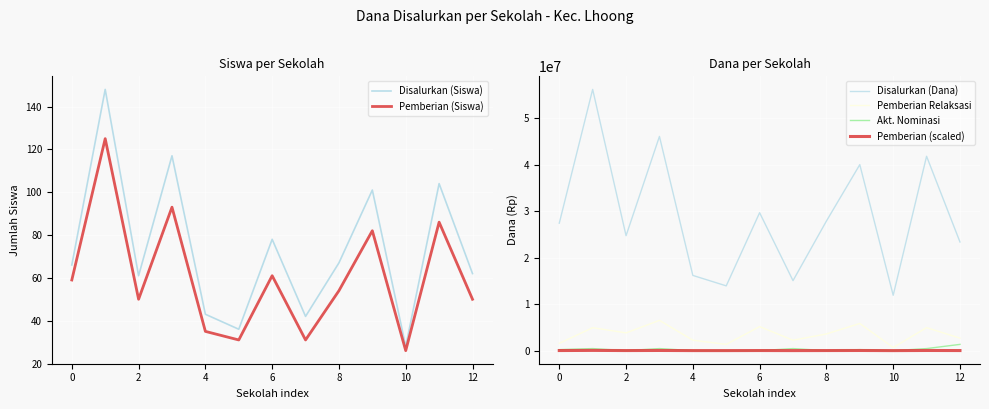

The Disalurkan (Dana) series shows 27450000 at 0. True or false?

True